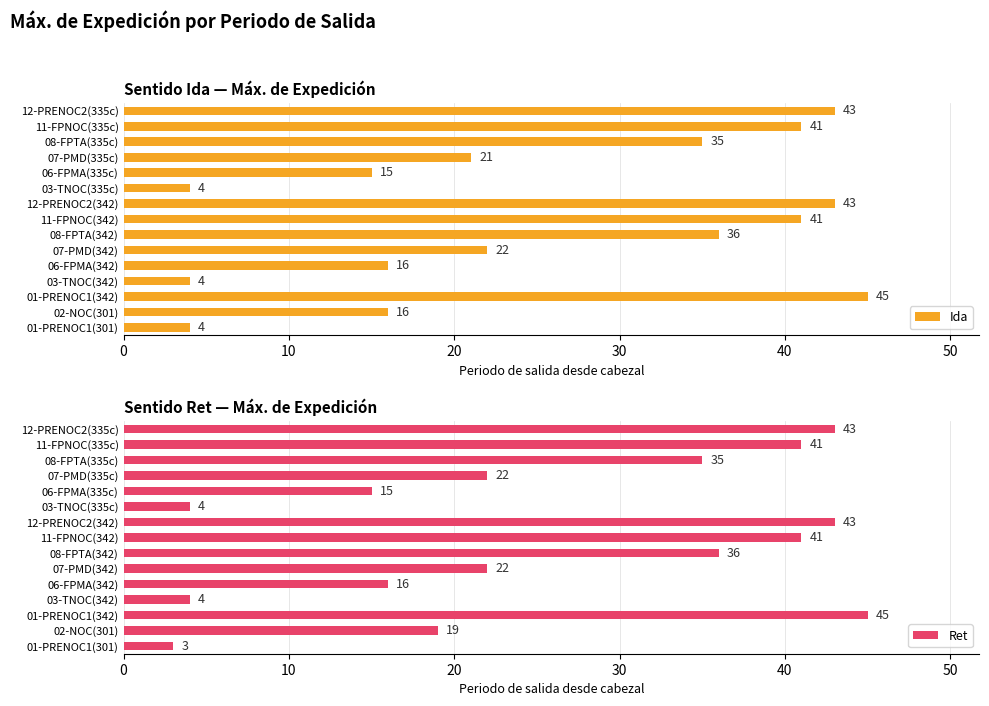

Read the Ida value at 06-FPMA(335c).

15